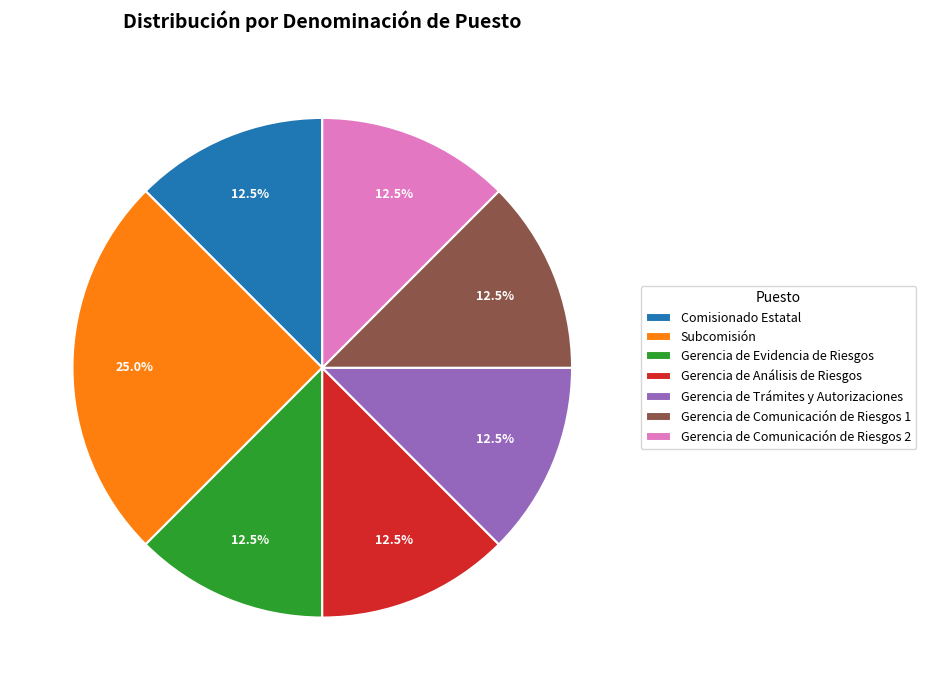

How many slices are in this pie chart?

7